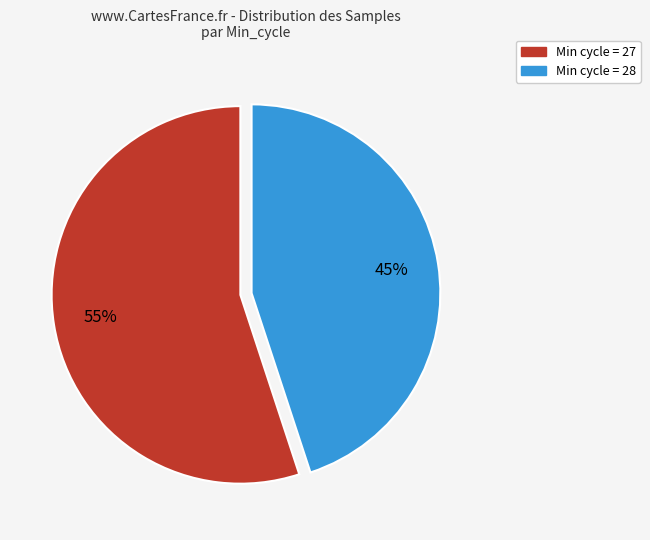

To the nearest percent, what is the average slice percentage?

50%